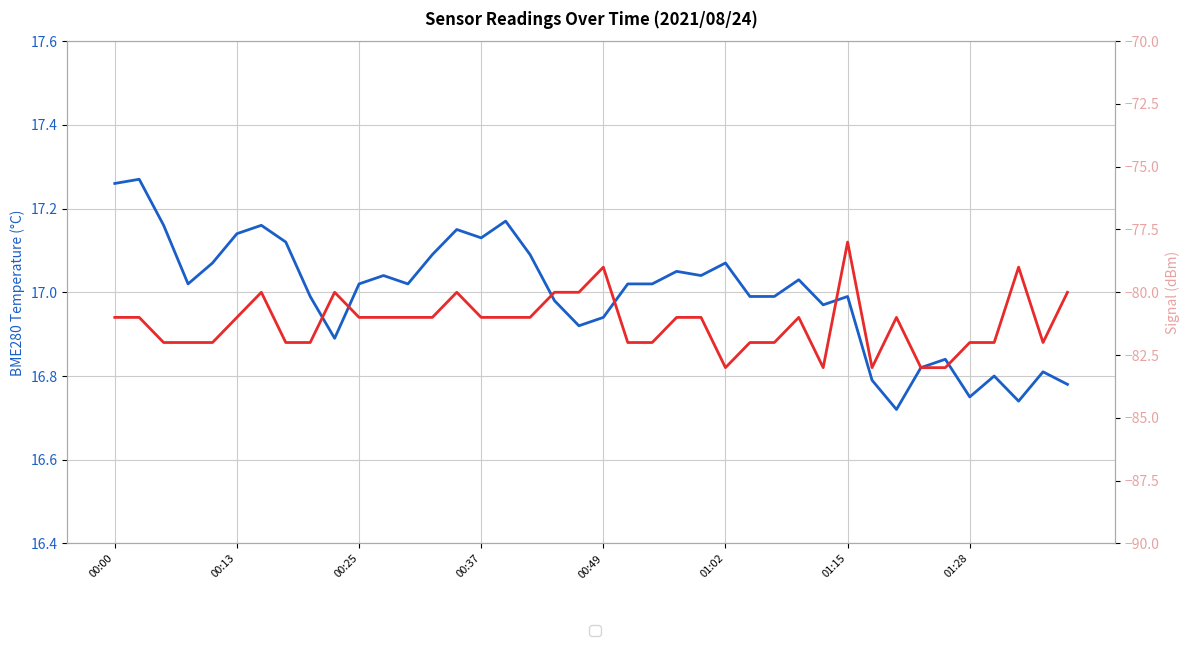

True or false: BME280 Temperature and Signal cross at least once.

False